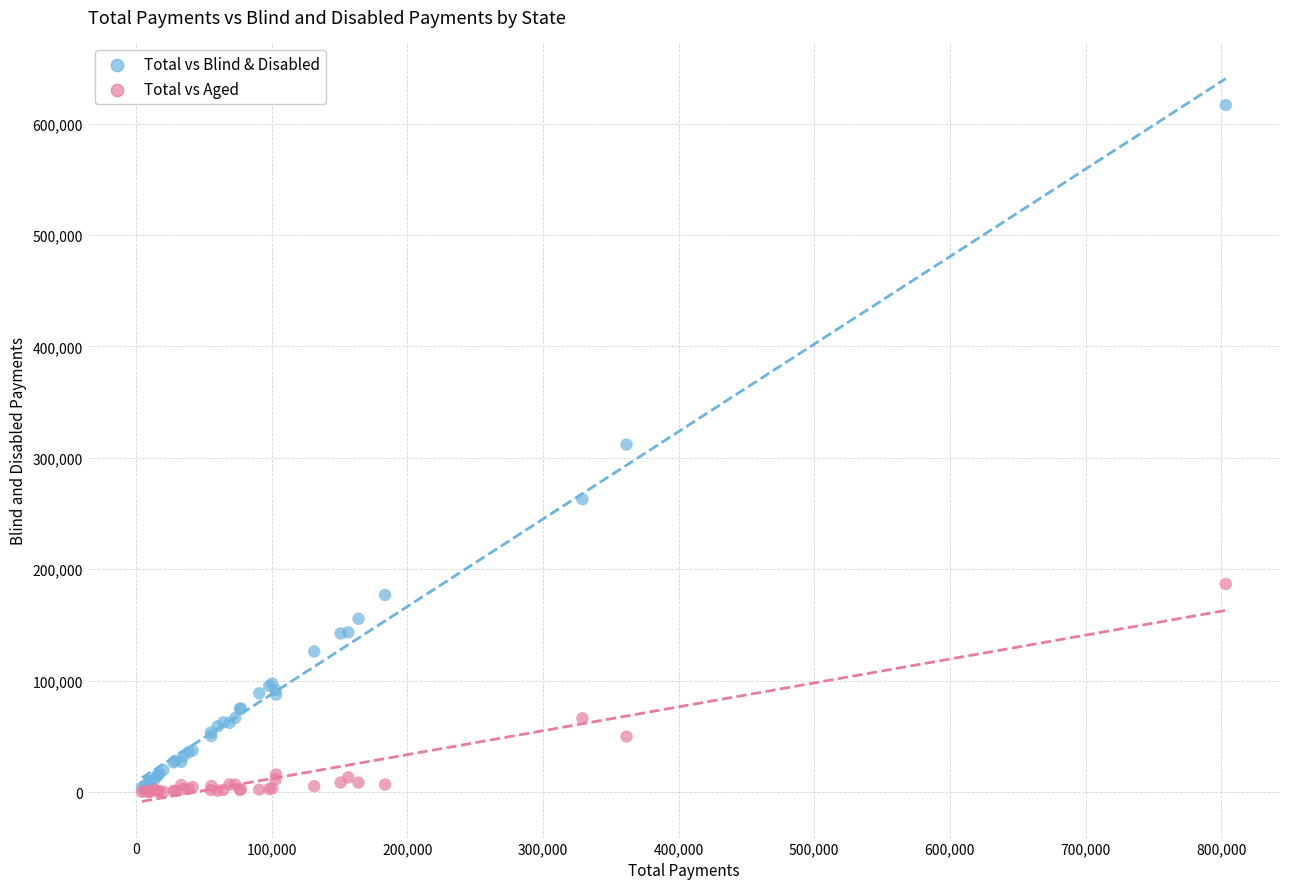

Which series contains the highest Y value?

Total vs Blind & Disabled